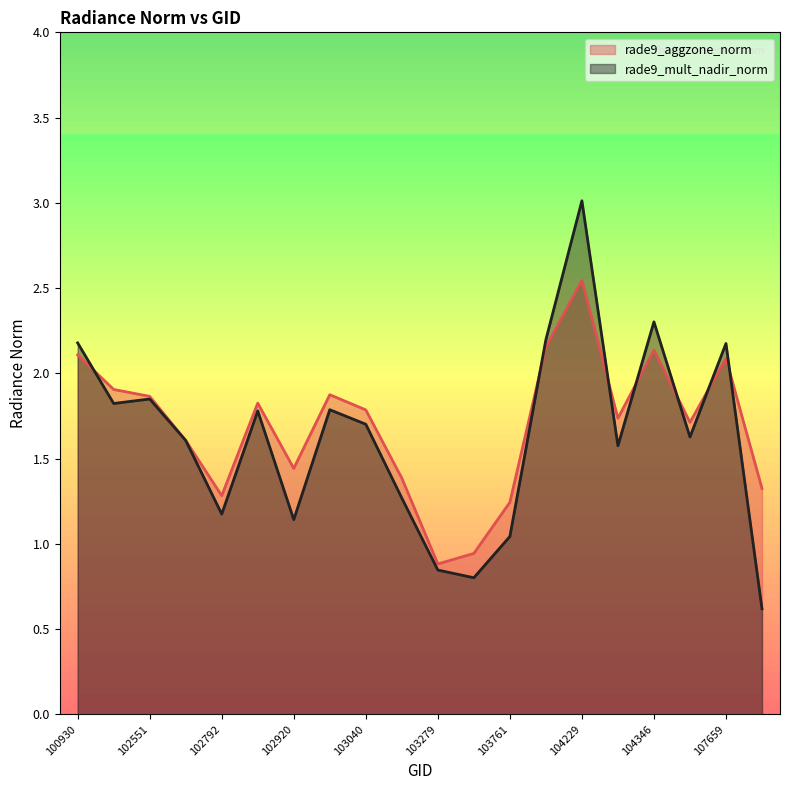

At which category does rade9_mult_nadir_norm reach its first local peak?

102551